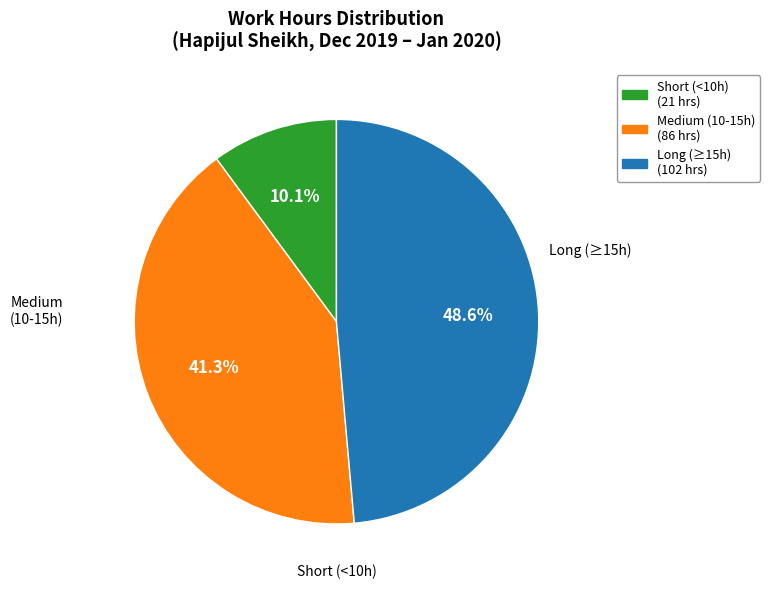

Is there a majority slice in this chart?

No